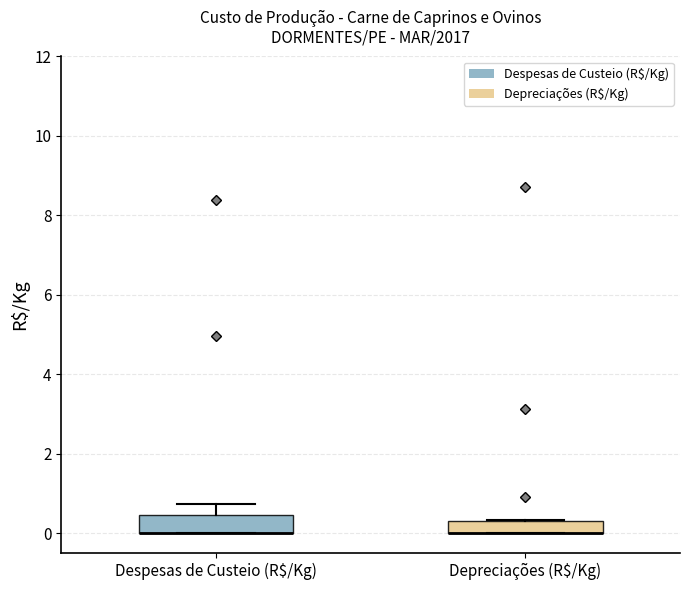

Where is the lower edge of the box for Depreciações (R$/Kg) on the y-axis? The values are not printed on the chart, so give them approximately, as read against the axis.

0.0